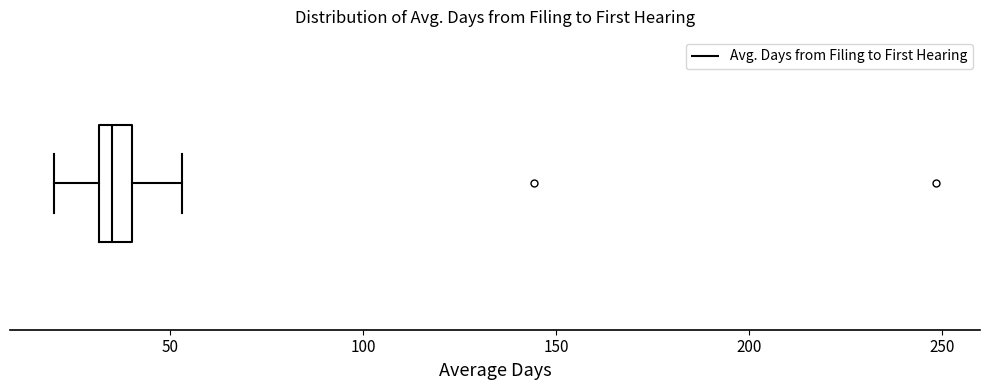

Transcribe this box plot: give where the median line is, the range the box spans, and where the two whiskers end, as read against the x-axis. The values are not printed on the chart, so give them approximately, as read against the axis.

median 35, box 30 to 40, whiskers 20 to 55